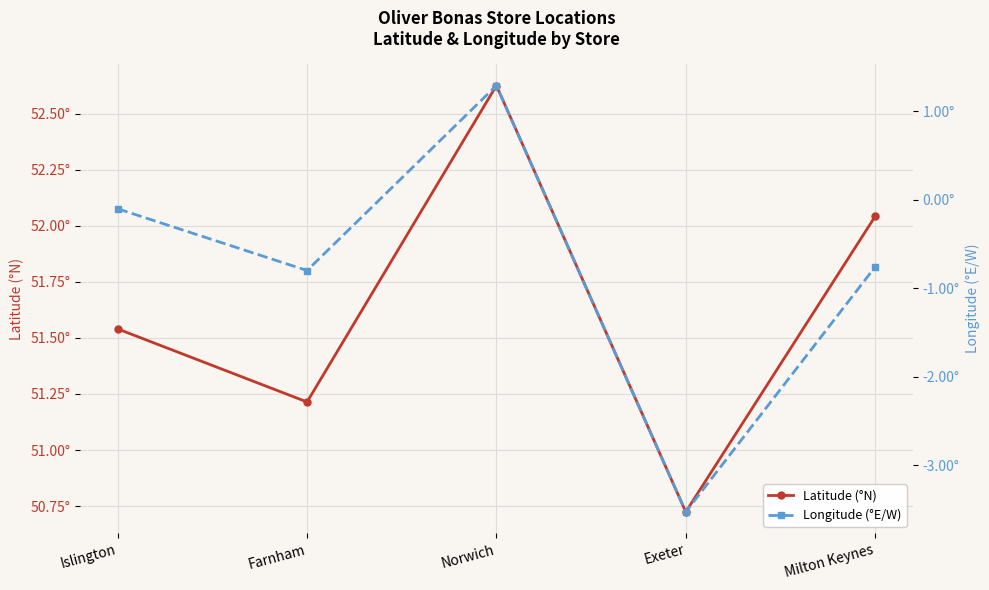

What is the maximum value for Latitude (°N)?

52.6